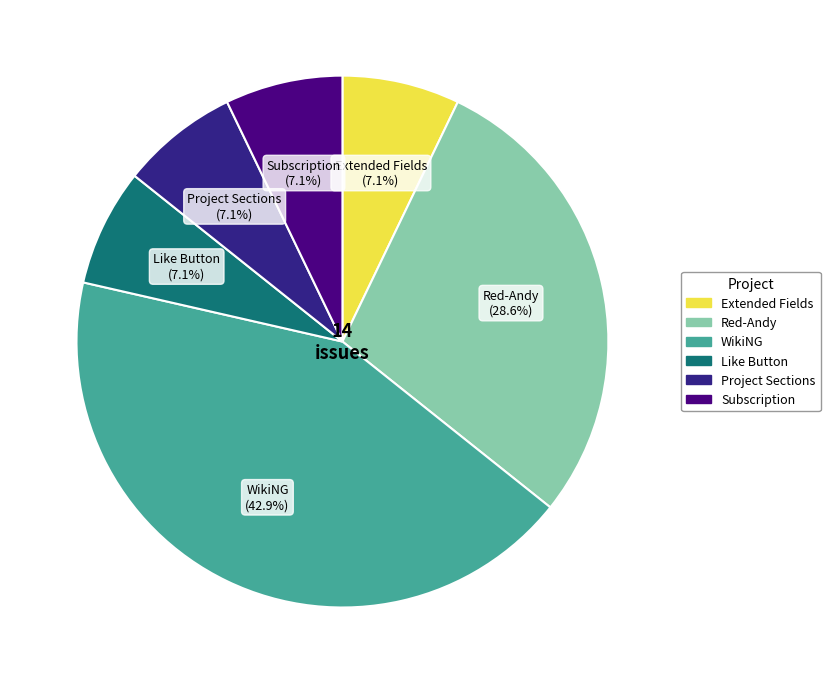

Which slice is the largest?

WikiNG